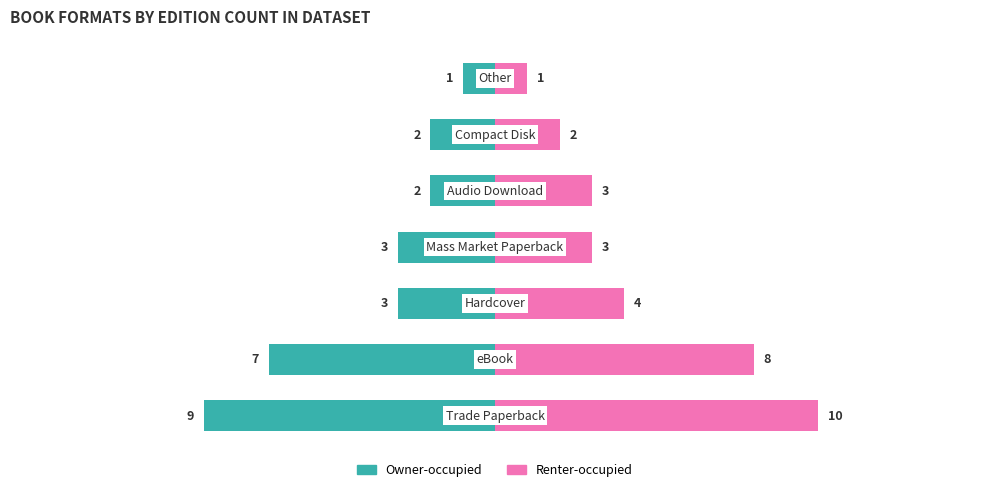

What value does the Renter-occupied series have at 3?

3